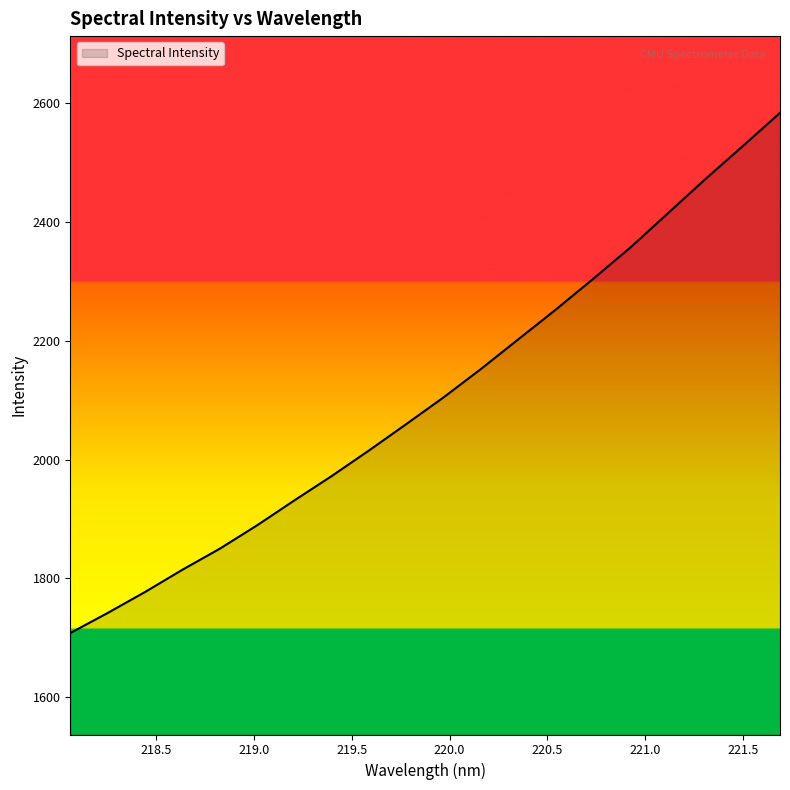

What is the average value?

2106.6